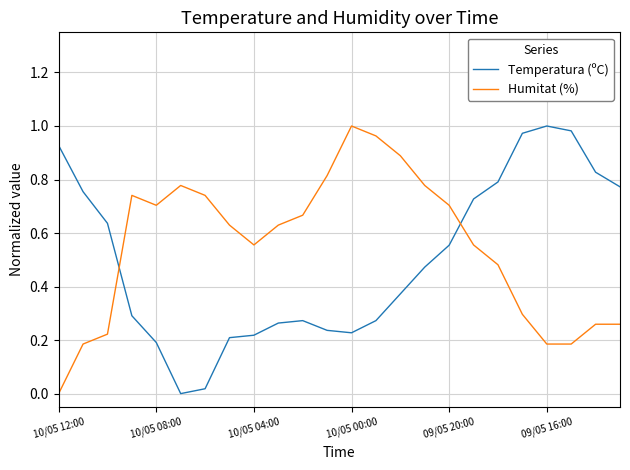

Which series ends up on top after the final intersection of Temperatura (ºC) and Humitat (%)?

Temperatura (ºC)